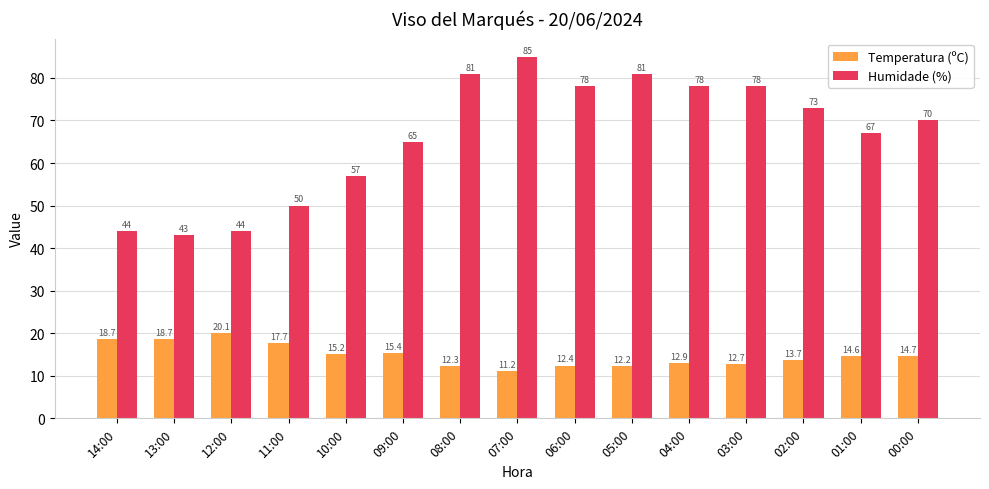

What is the label of the 14th bar from the right?

13:00